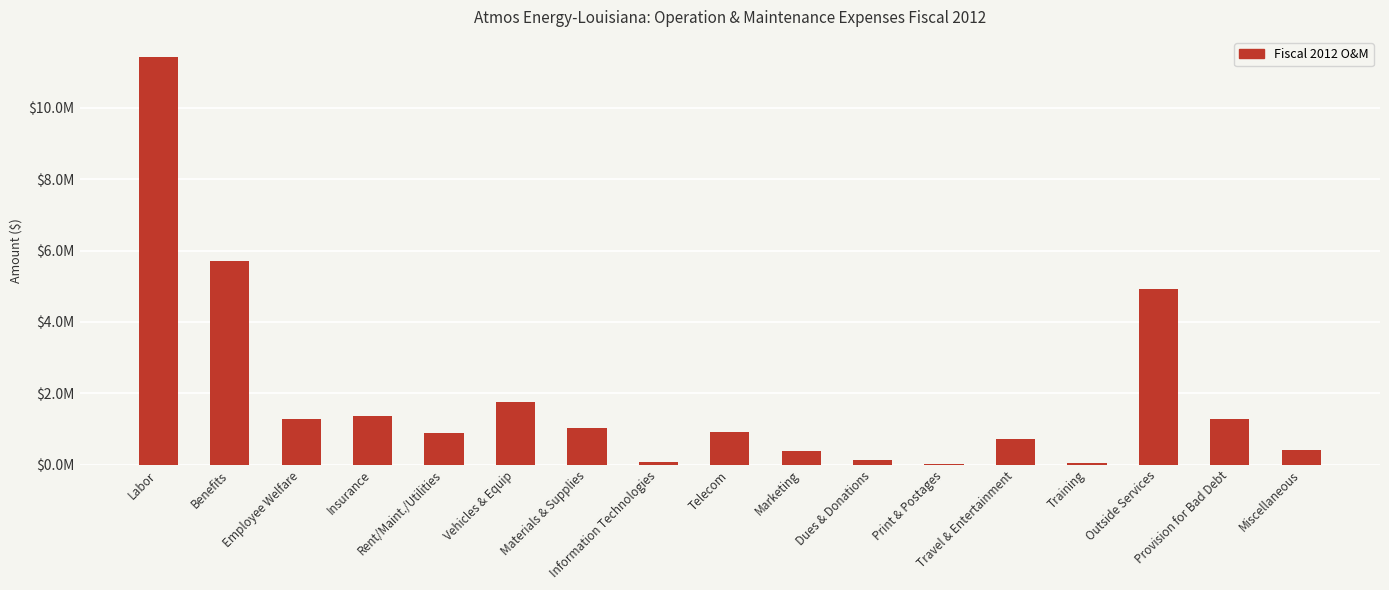

Reading left to right, list all the values displayed in this chart.

11418188.3	5715646.6	1271758.0	1376187.9	896881.9	1757094.8	1024220.6	76949.9	915286.6	387074.4	139213.0	29555.3	712408.5	43532.4	4934499.1	1295061.3	407329.6